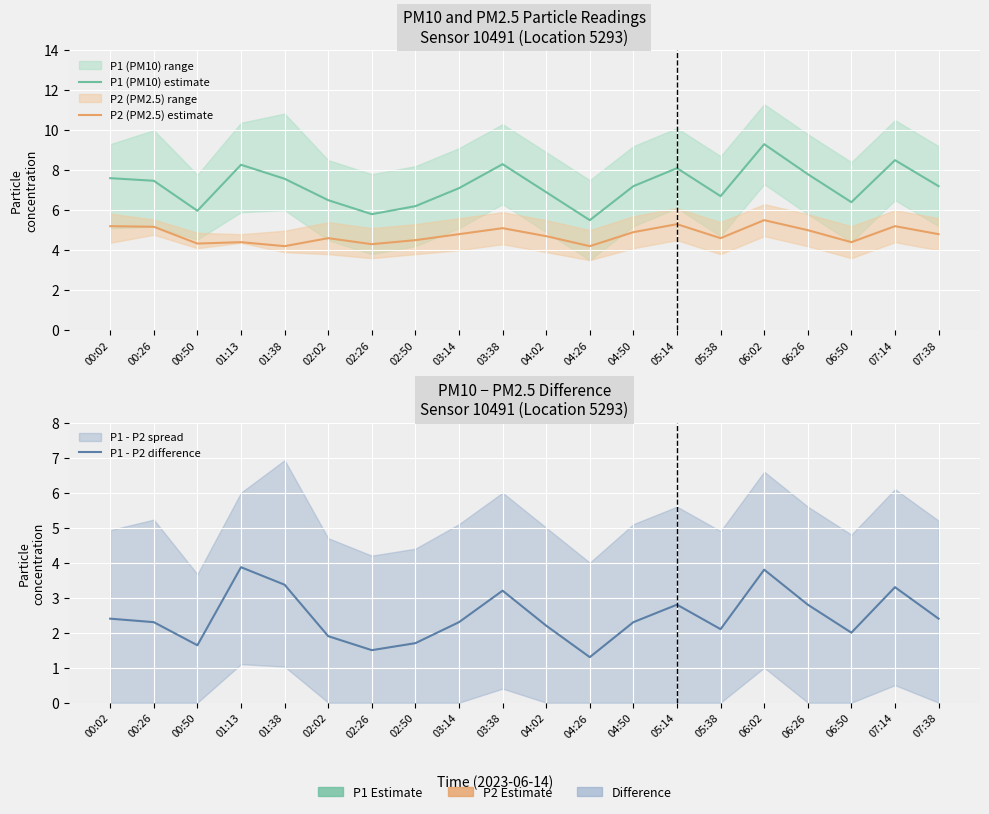

What is the difference between the P2 (PM2.5) estimate values at 04:26 and 05:14?

1.1